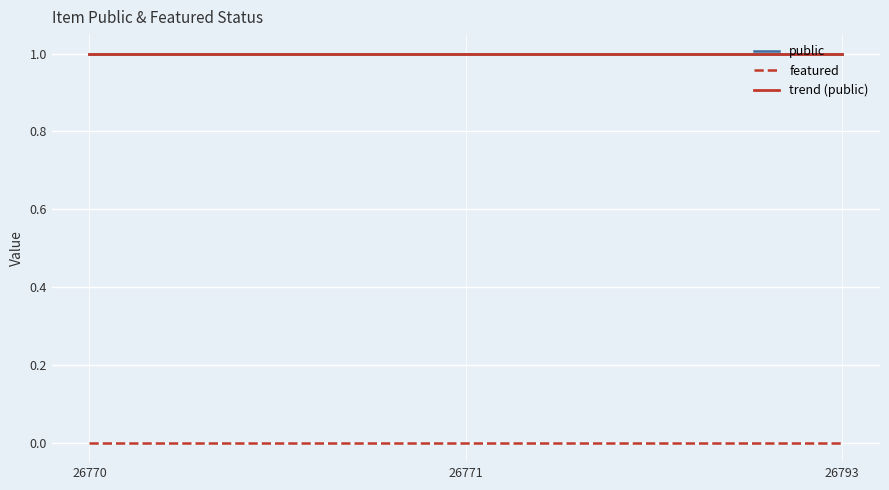

Is this an area chart (filled region under the line)?

No